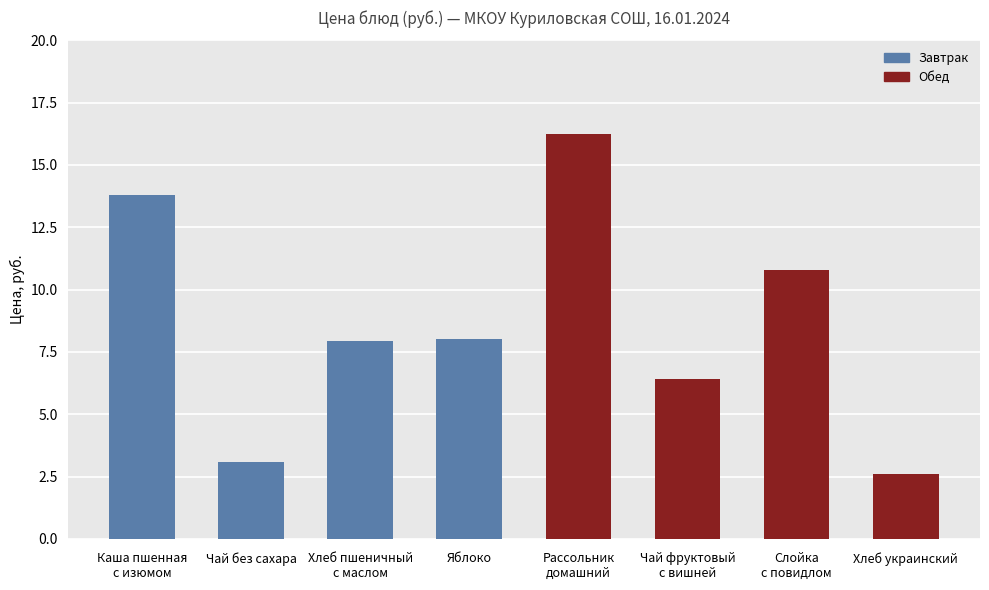

True or false: the data shows 5.3 at Яблоко.

False